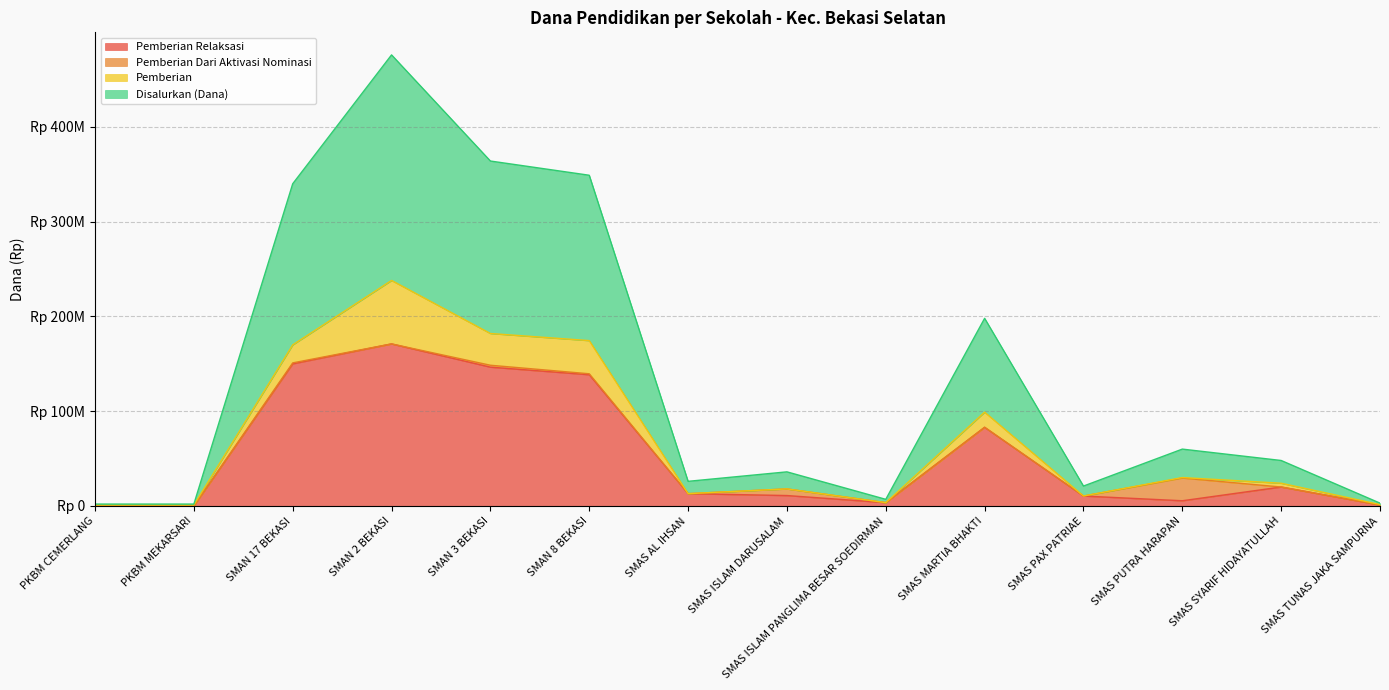

Is the value of Disalurkan (Dana) at SMAS AL IHSAN greater than the value of Pemberian Relaksasi at SMAS ISLAM DARUSALAM?

Yes